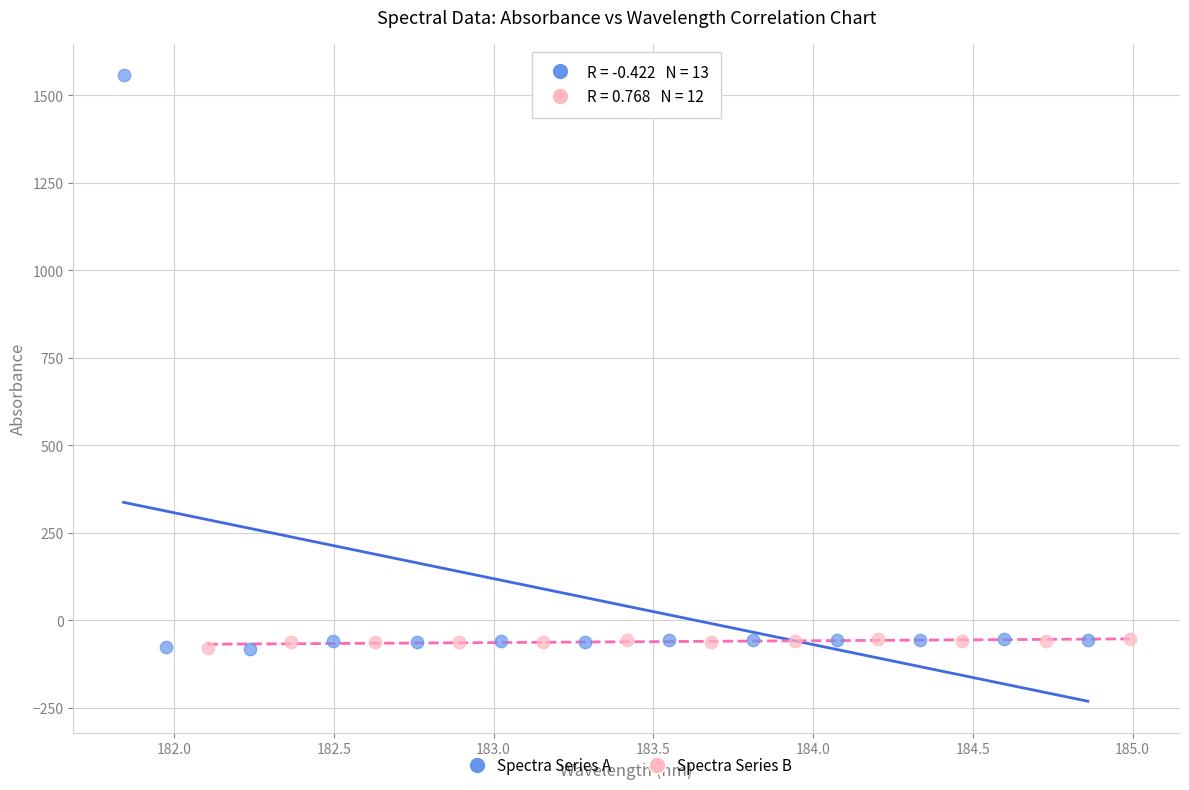

Which series has the largest Y range (max minus min)?

Spectra Series A